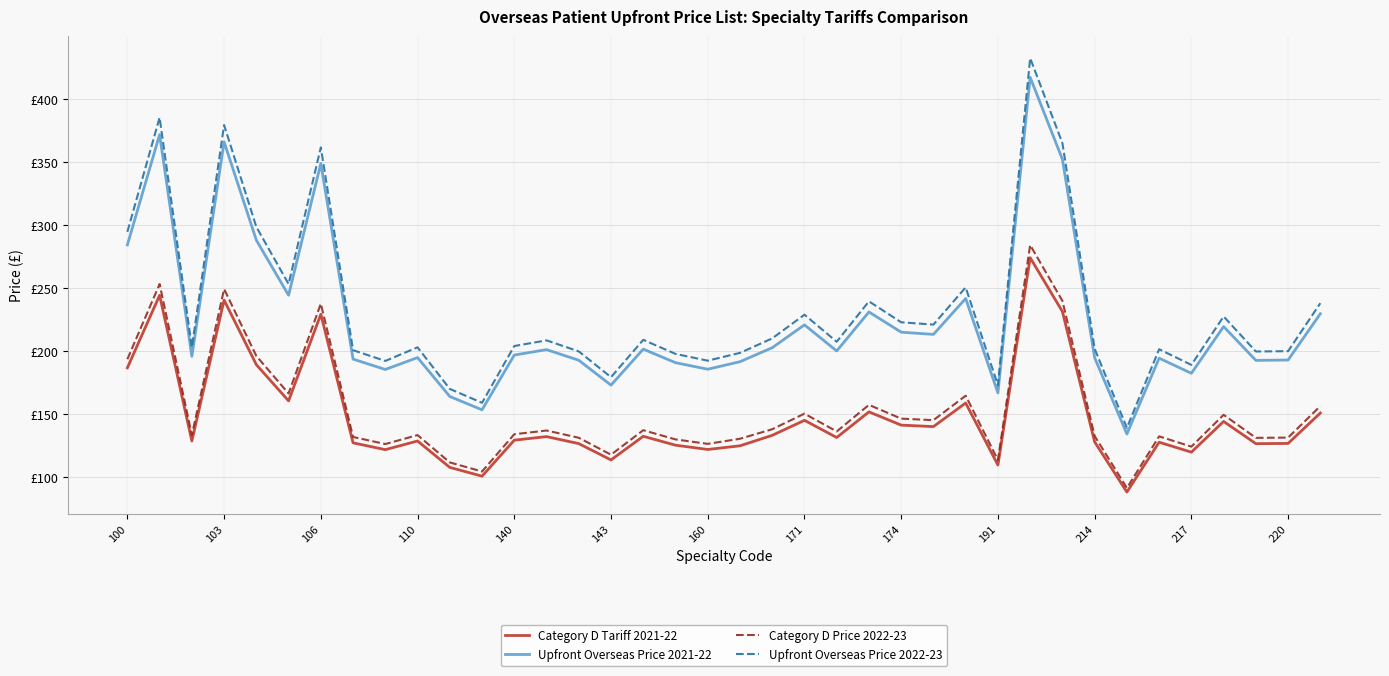

Does the chart have visible grid lines?

Yes